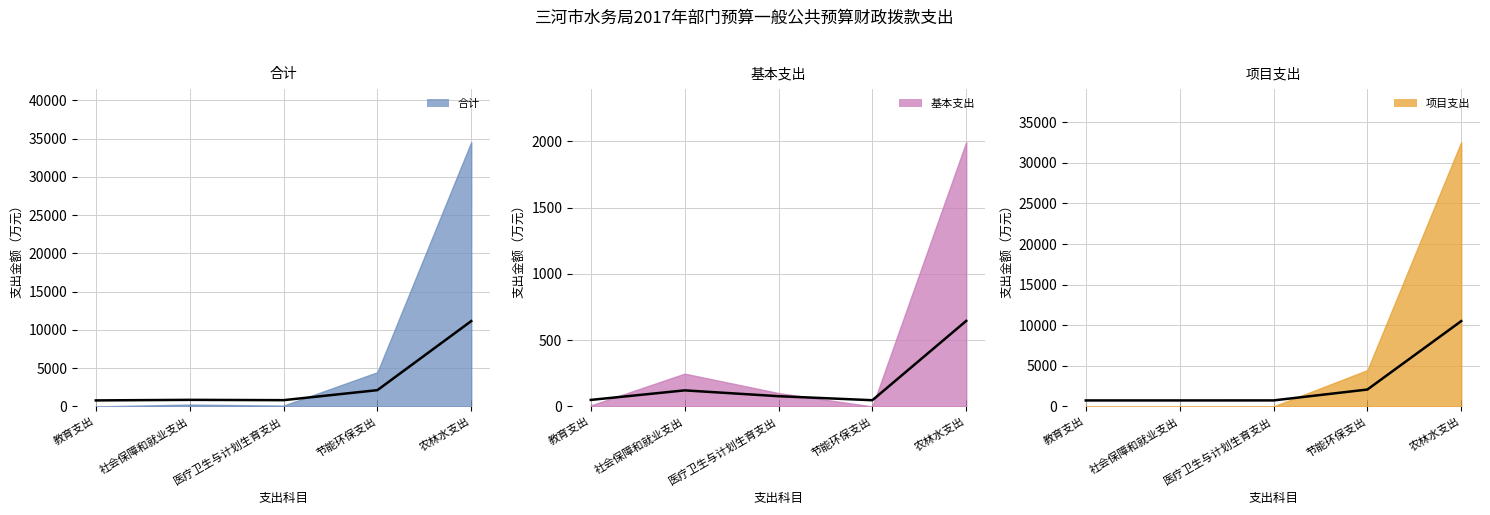

How many data points in 合计_trend are less than 862?

2